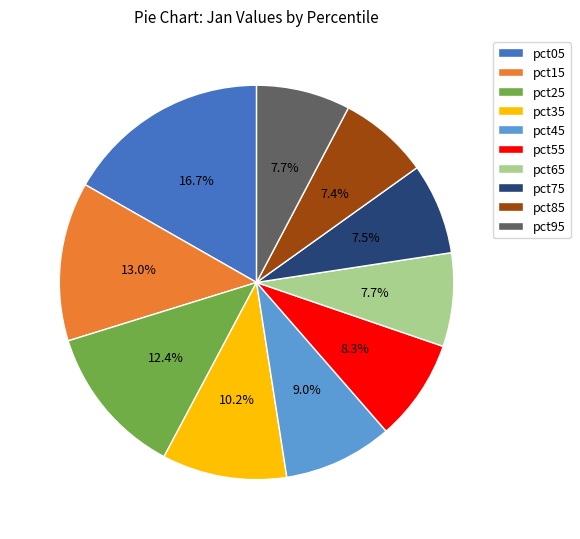

To the nearest percent, what is the combined percentage of pct65 and pct15?

21%